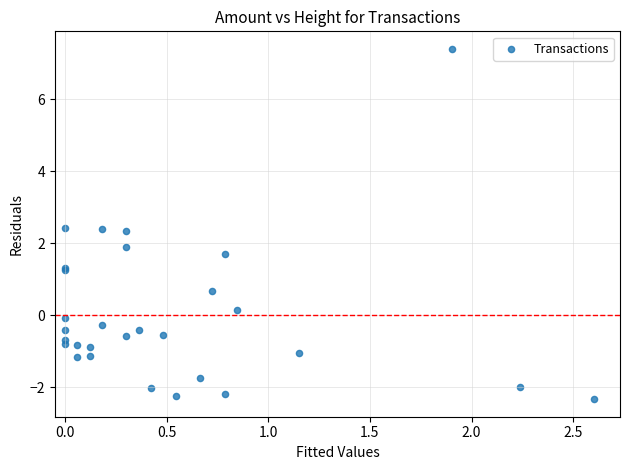

What Y value in the scatter plot is closest to 2?

1.9